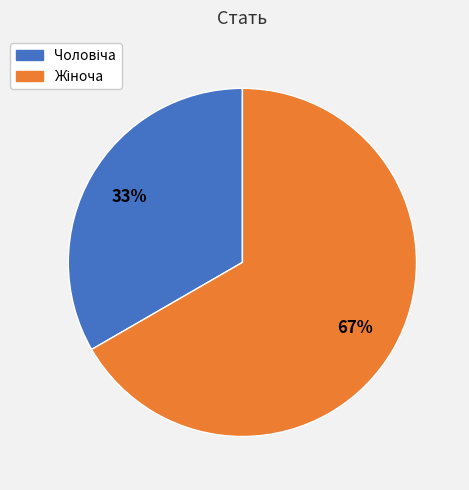

Is there a majority slice in this chart?

Yes